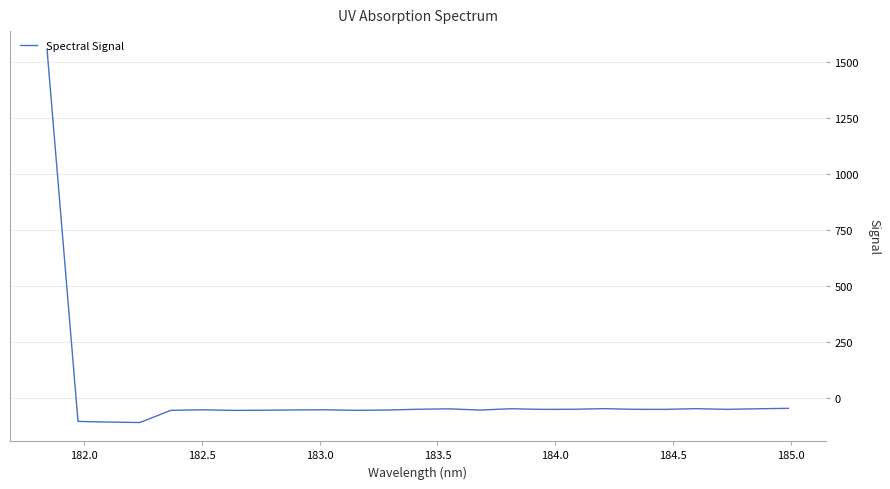

What is the difference between the maximum and minimum values?

1668.5